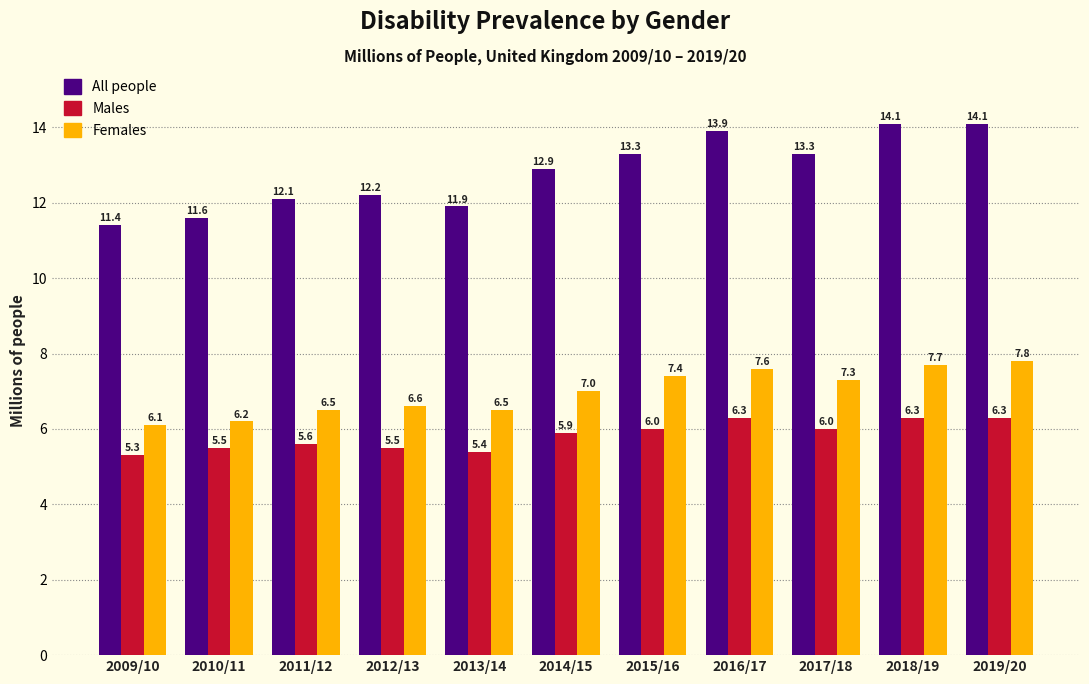

Reading left to right, transcribe all the data shown in this chart.

All people: 11.4	11.6	12.1	12.2	11.9	12.9	13.3	13.9	13.3	14.1	14.1
Males: 5.3	5.5	5.6	5.5	5.4	5.9	6.0	6.3	6.0	6.3	6.3
Females: 6.1	6.2	6.5	6.6	6.5	7.0	7.4	7.6	7.3	7.7	7.8